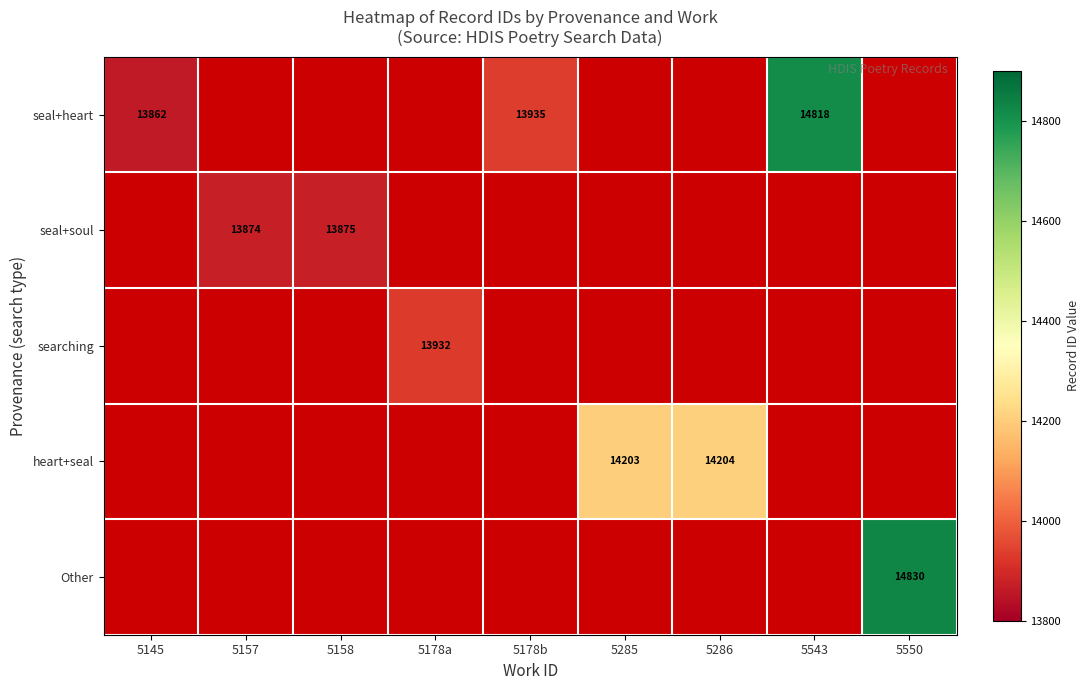

Is it true that seal+heart equals 14818 at 5543?

True